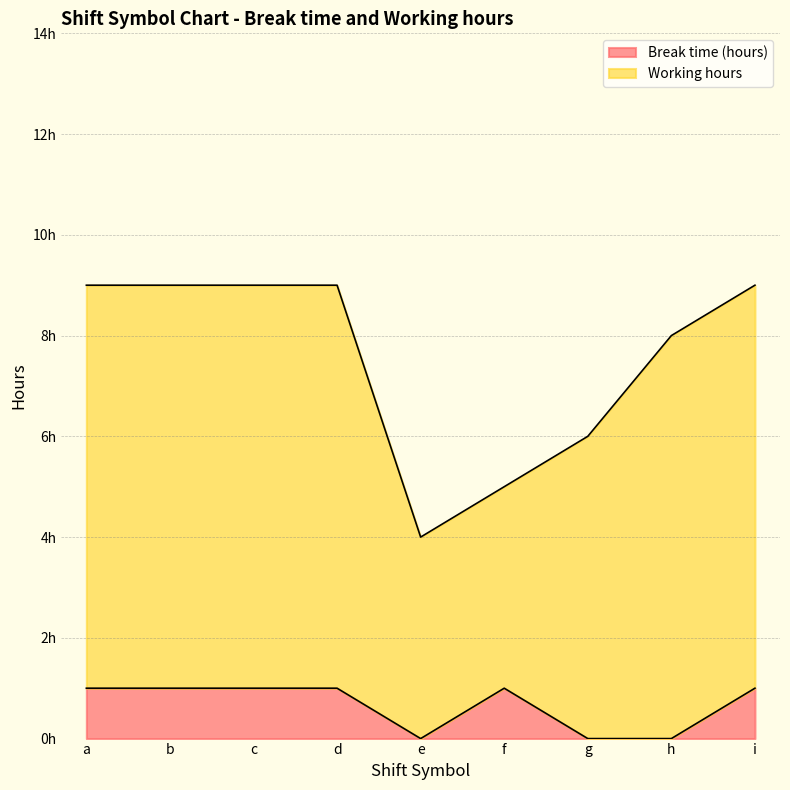

The chart shows a value of 0 at e. True or false?

False